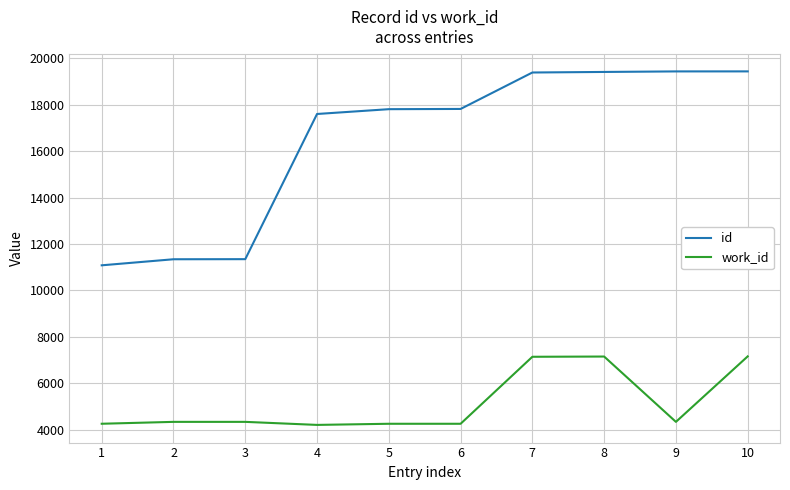

What is the lowest value of the id series?

11083